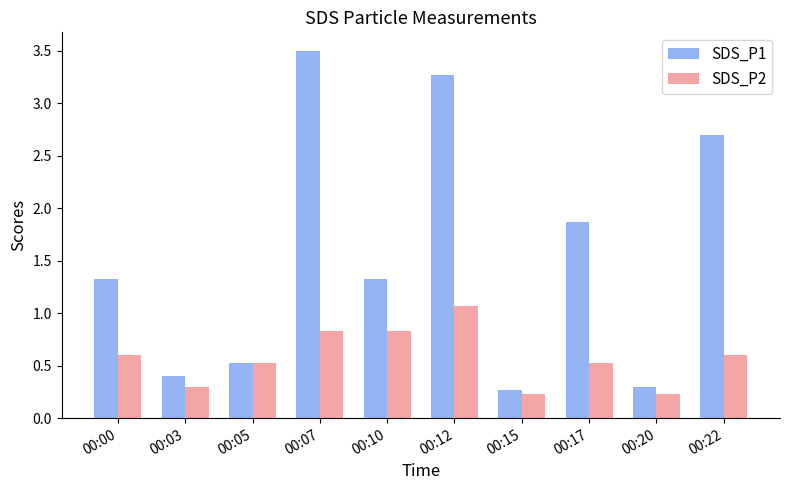

At 00:17, list the series in order from smallest to largest.

SDS_P2, SDS_P1